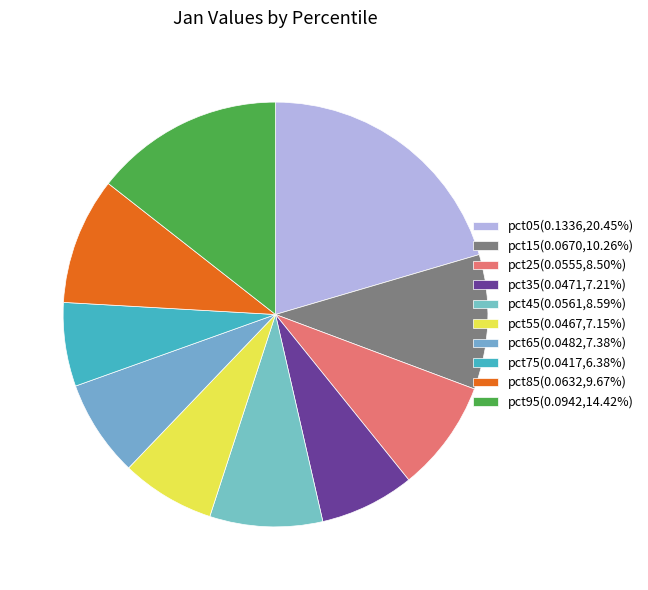

How many slices are in this pie chart?

10